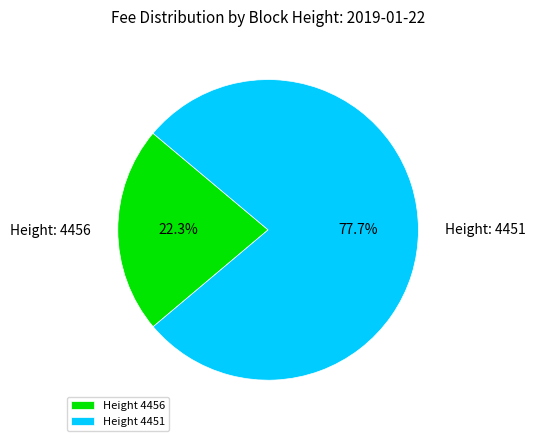

Combined, do Height 4451 and Height 4456 account for over 50%?

Yes